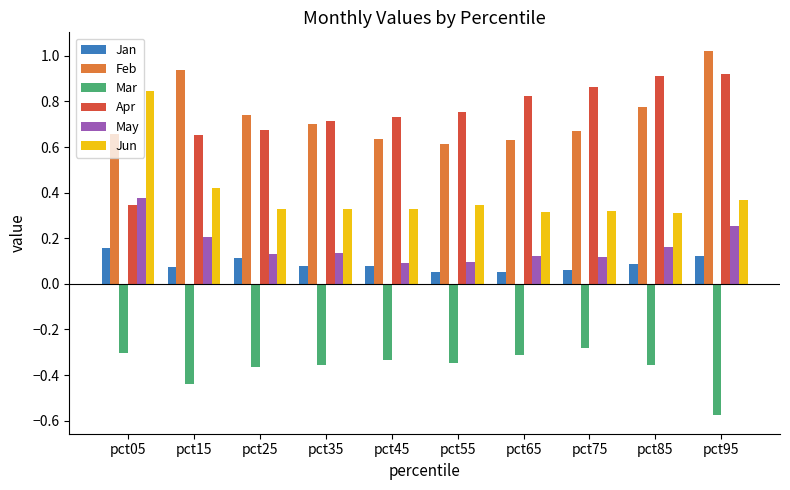

List the series in order of their peak value, lowest first.

Mar, Jan, May, Jun, Apr, Feb